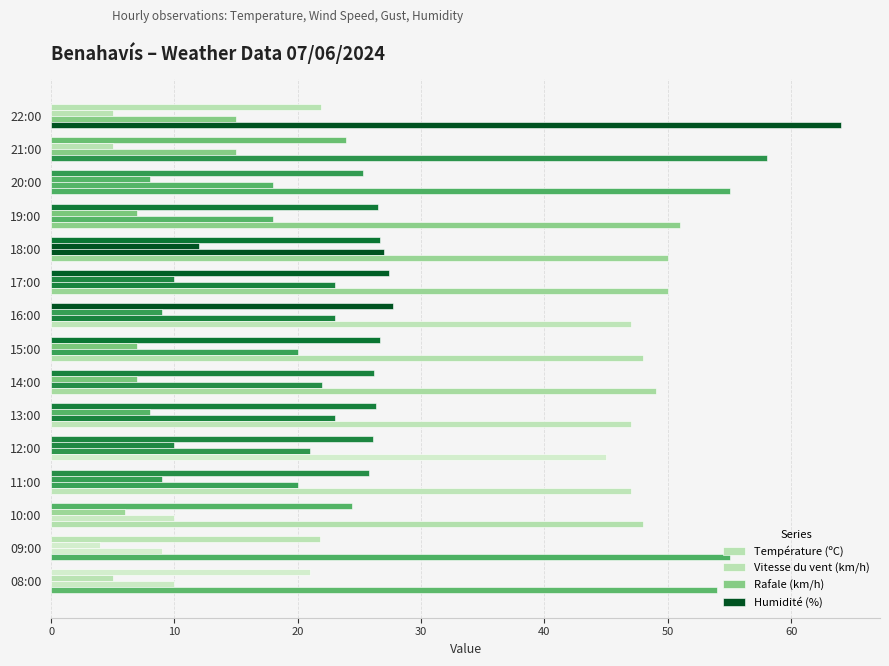

At how many categories does at least one series exceed 36?

15